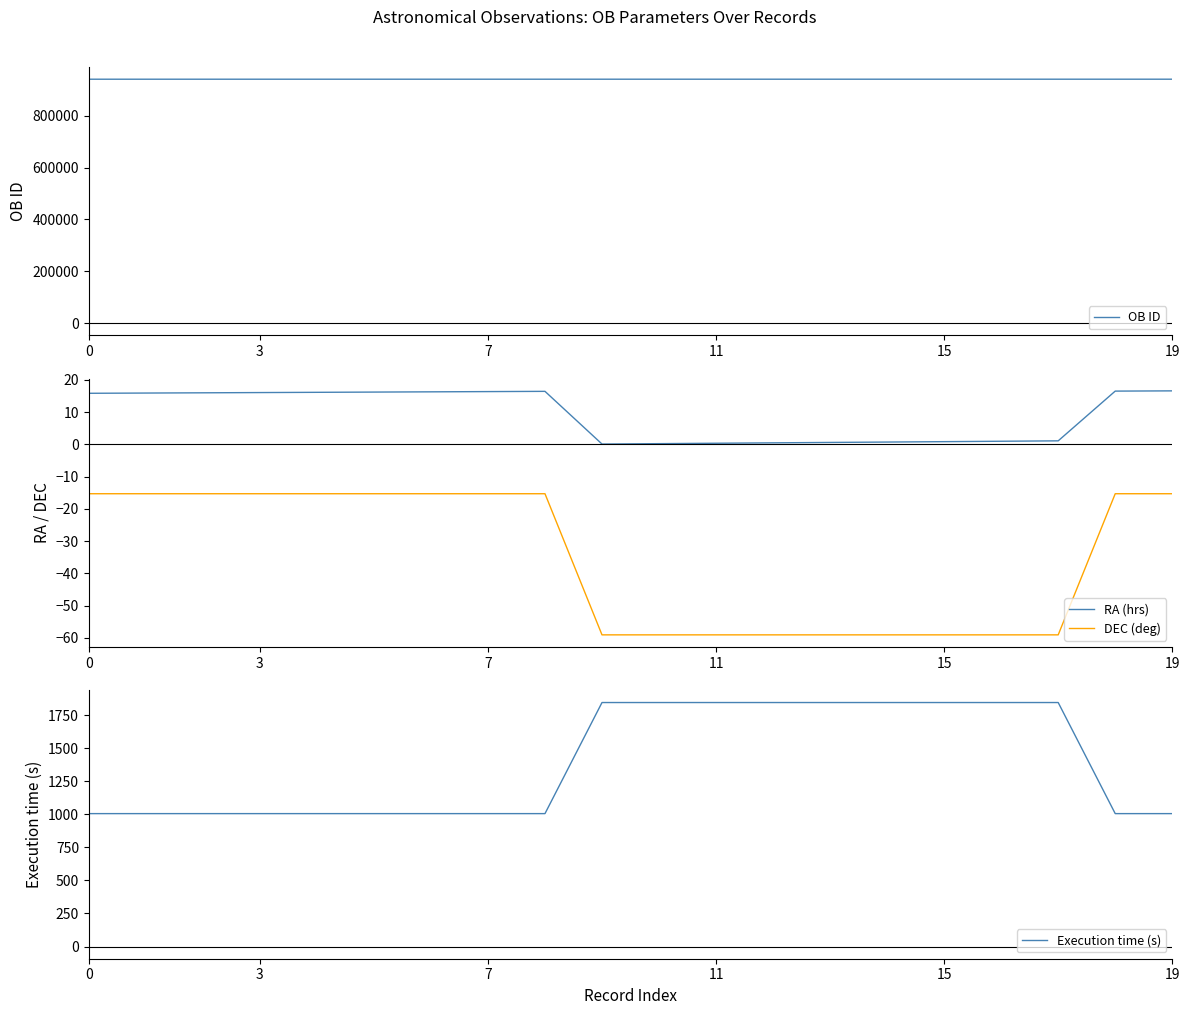

At how many categories does at least one series exceed 41674?

20